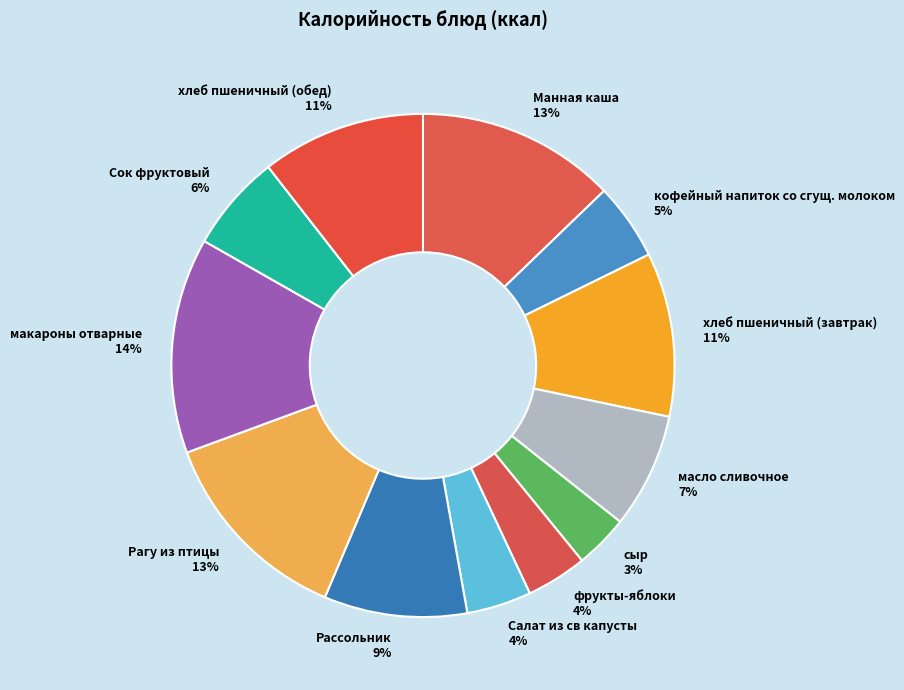

Is there any slice that represents more than half of the pie?

No